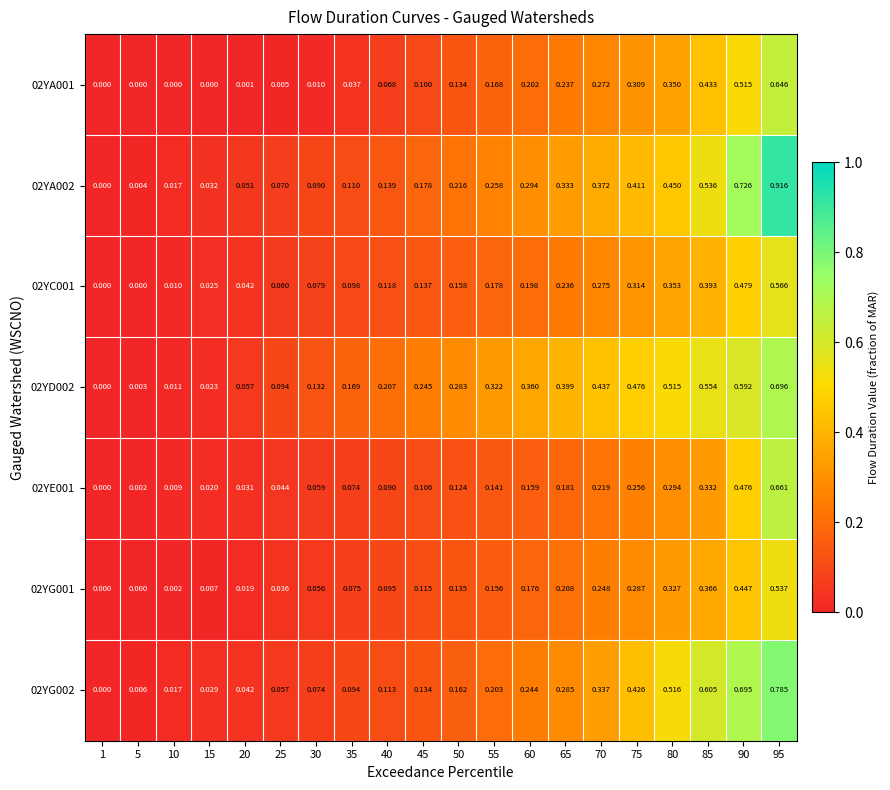

Is the value of 02YG001 at 90 greater than the value of 02YA001 at 50?

Yes